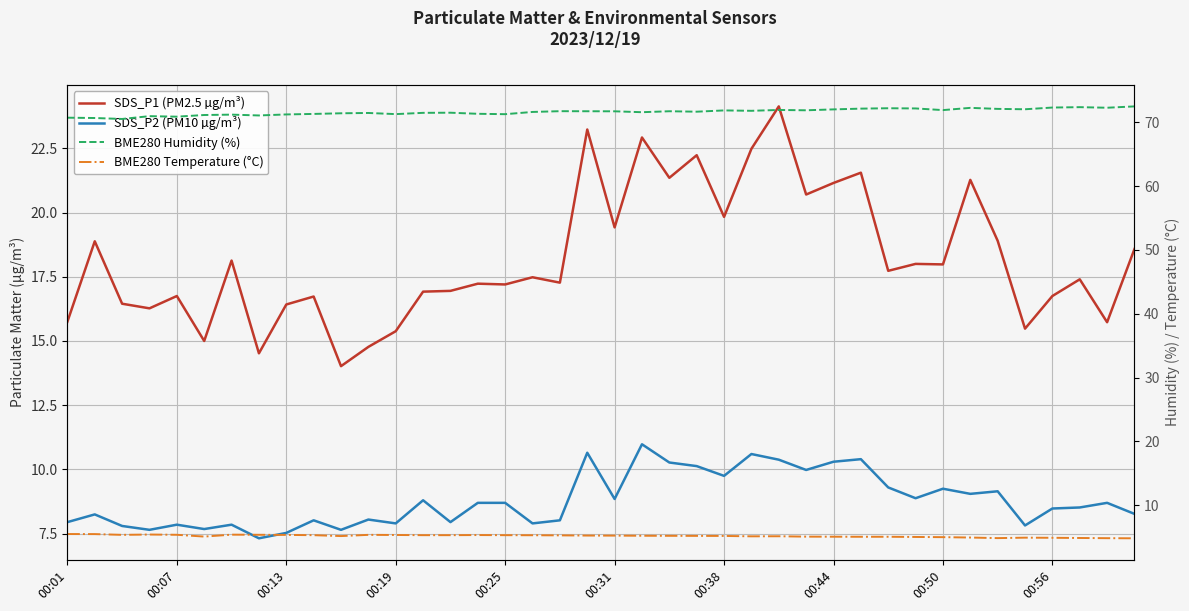

Is this an area chart (filled region under the line)?

No